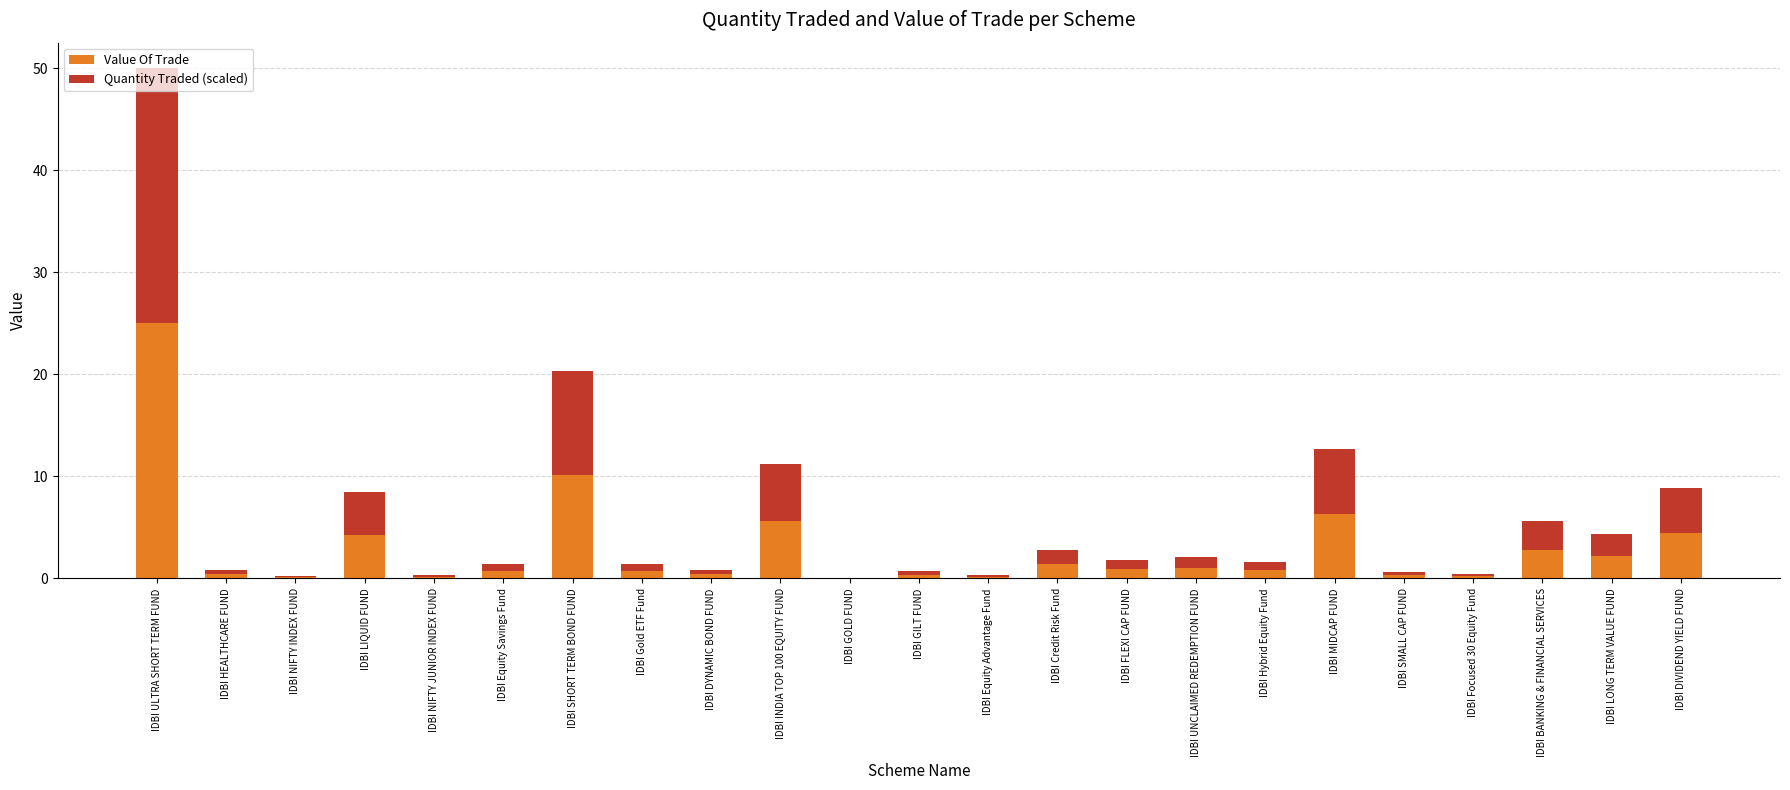

True or false: Value Of Trade has a value of 0.7 at IDBI Equity Savings Fund.

True